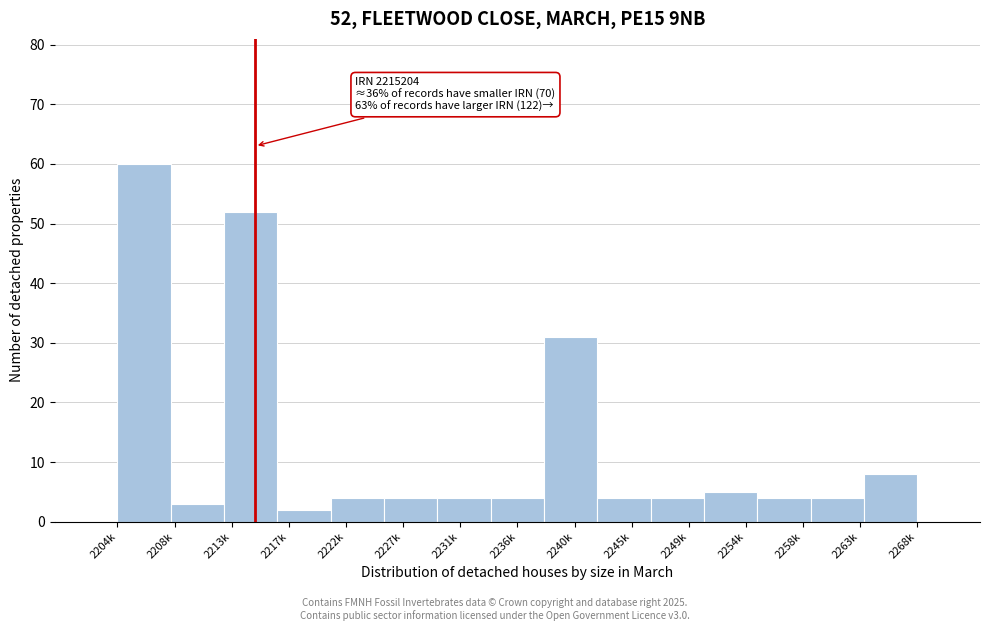

Reading right to left, what are all the values shown in this chart?

8	4	4	5	4	4	31	4	4	4	4	2	52	3	60